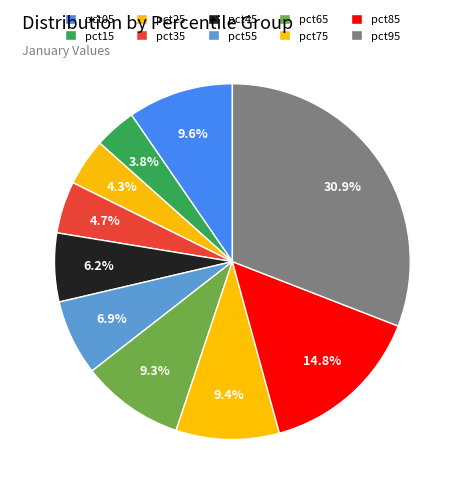

The pct25 slice represents 1% of the pie. True or false?

False